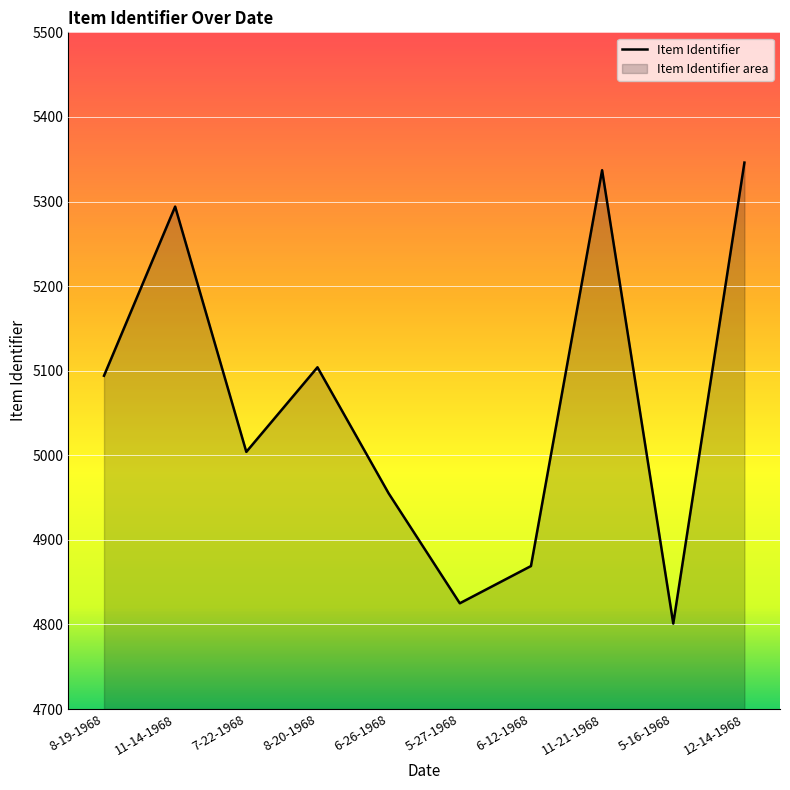

What is the sum of the values at 11-14-1968 and 8-19-1968?

10388